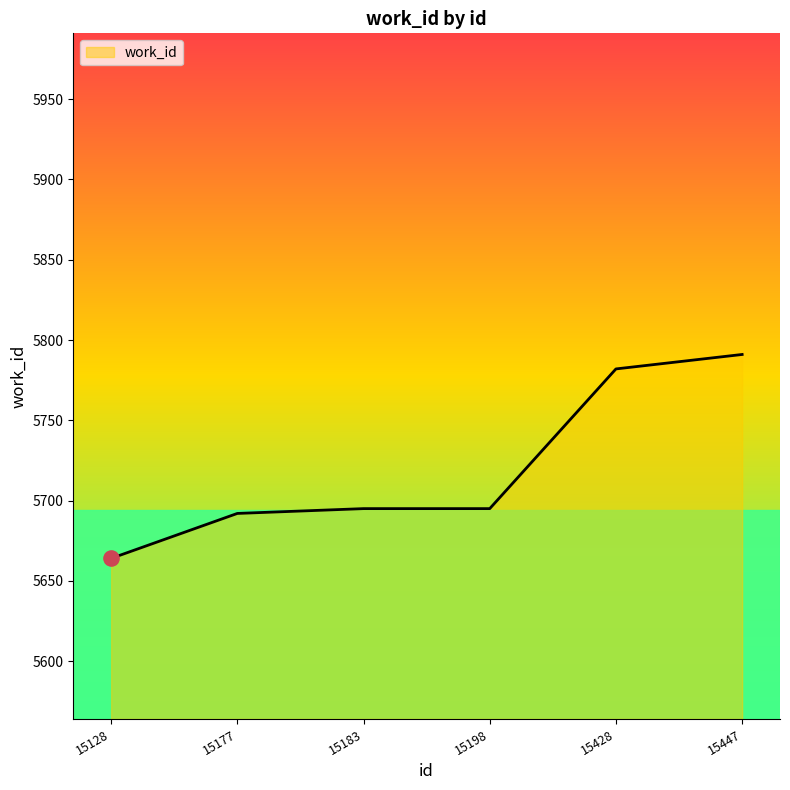

What is the change in value from 15177 to 15447?

+99